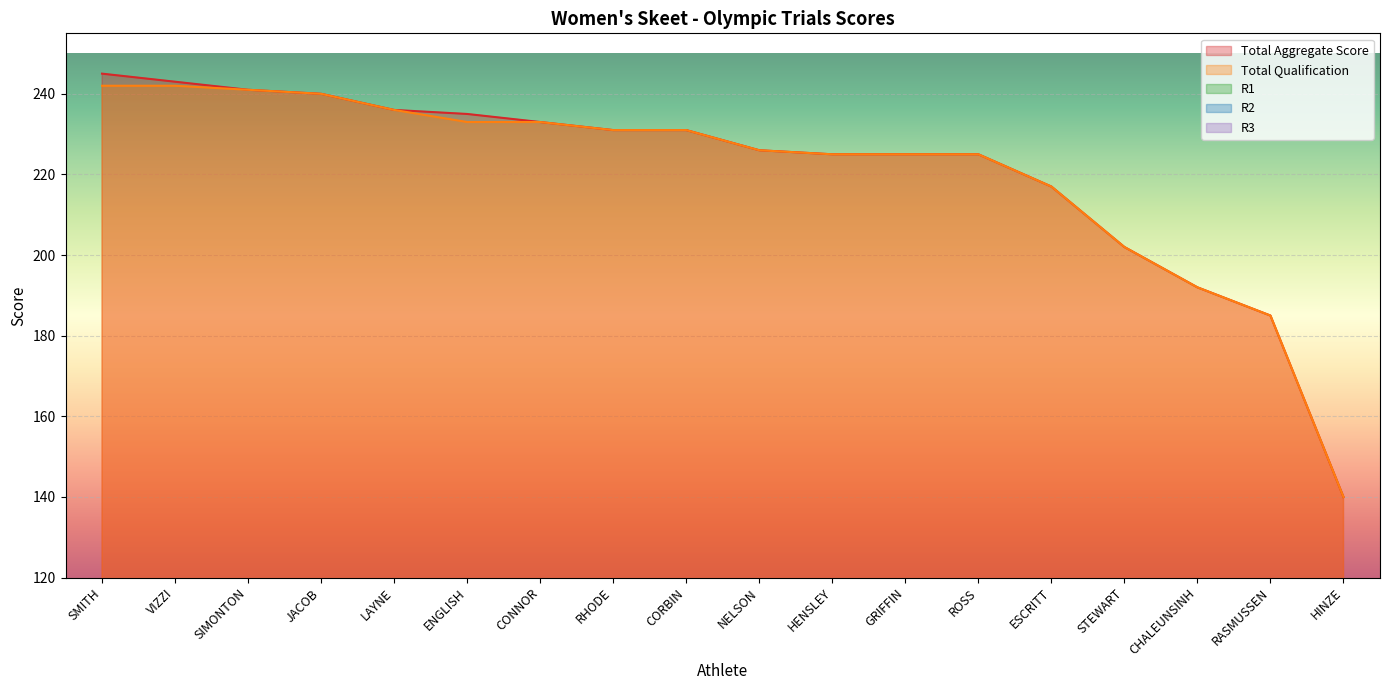

True or false: Total Aggregate Score has a value of 337 at CONNOR.

False